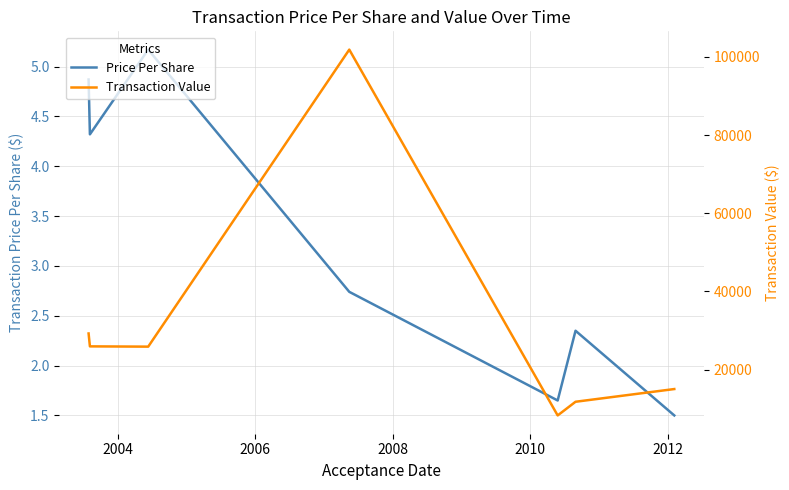

How many values in the Price Per Share series exceed 2?

5